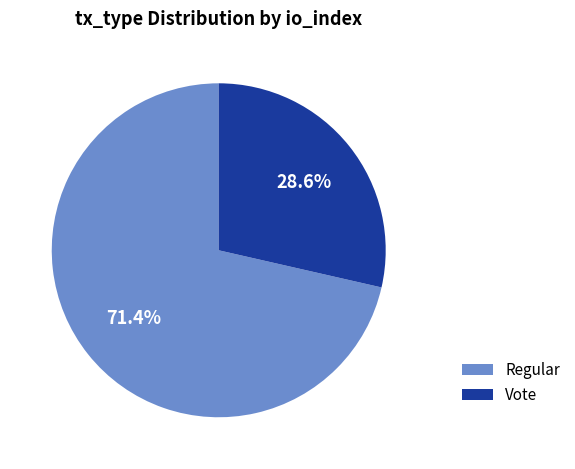

How many slices are in this pie chart?

2